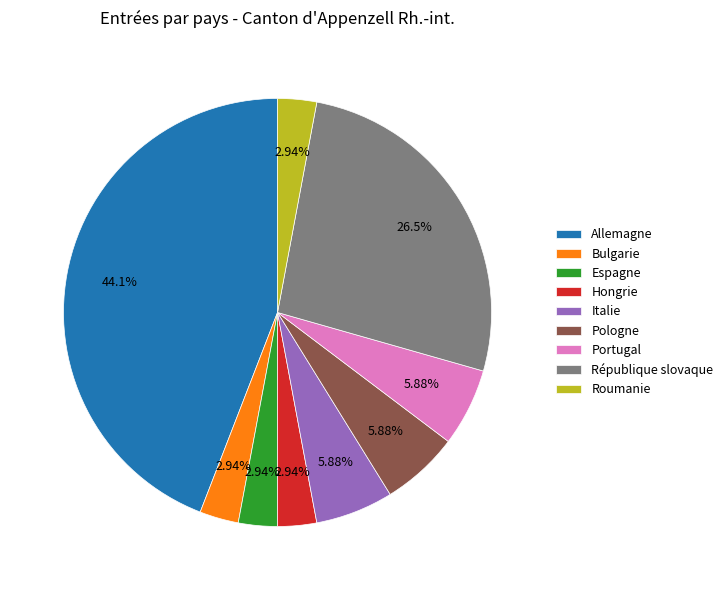

Approximately how many times larger is the value at Allemagne compared to Italie?

7.5